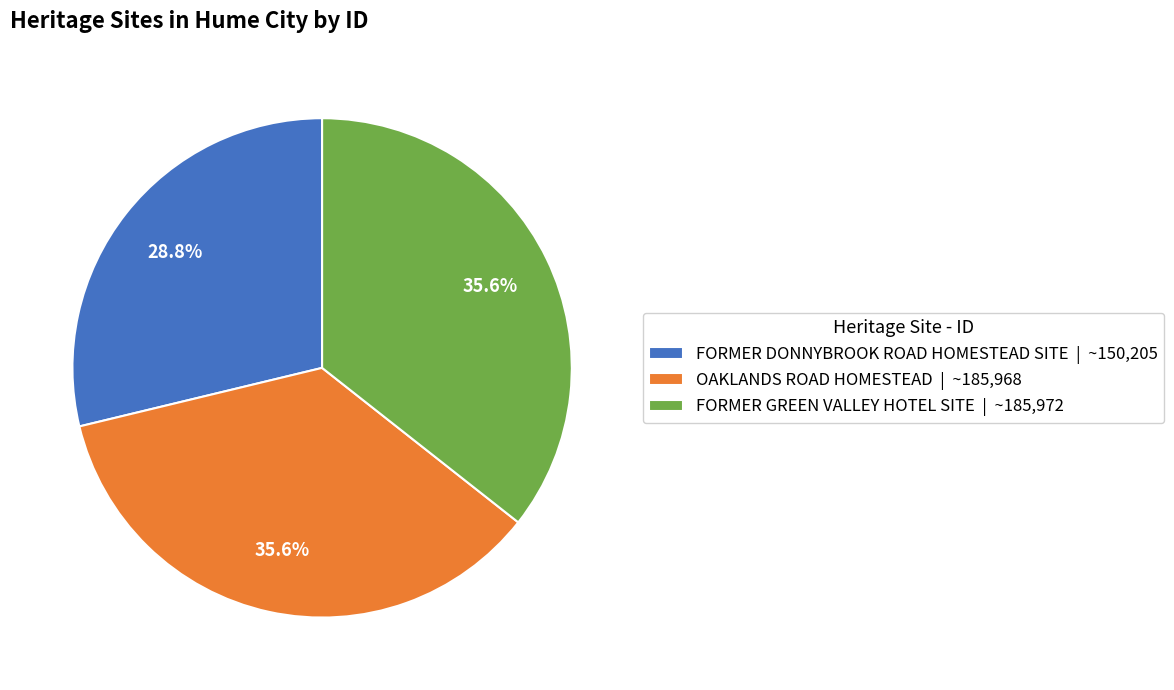

Count the number of slices in the pie.

3